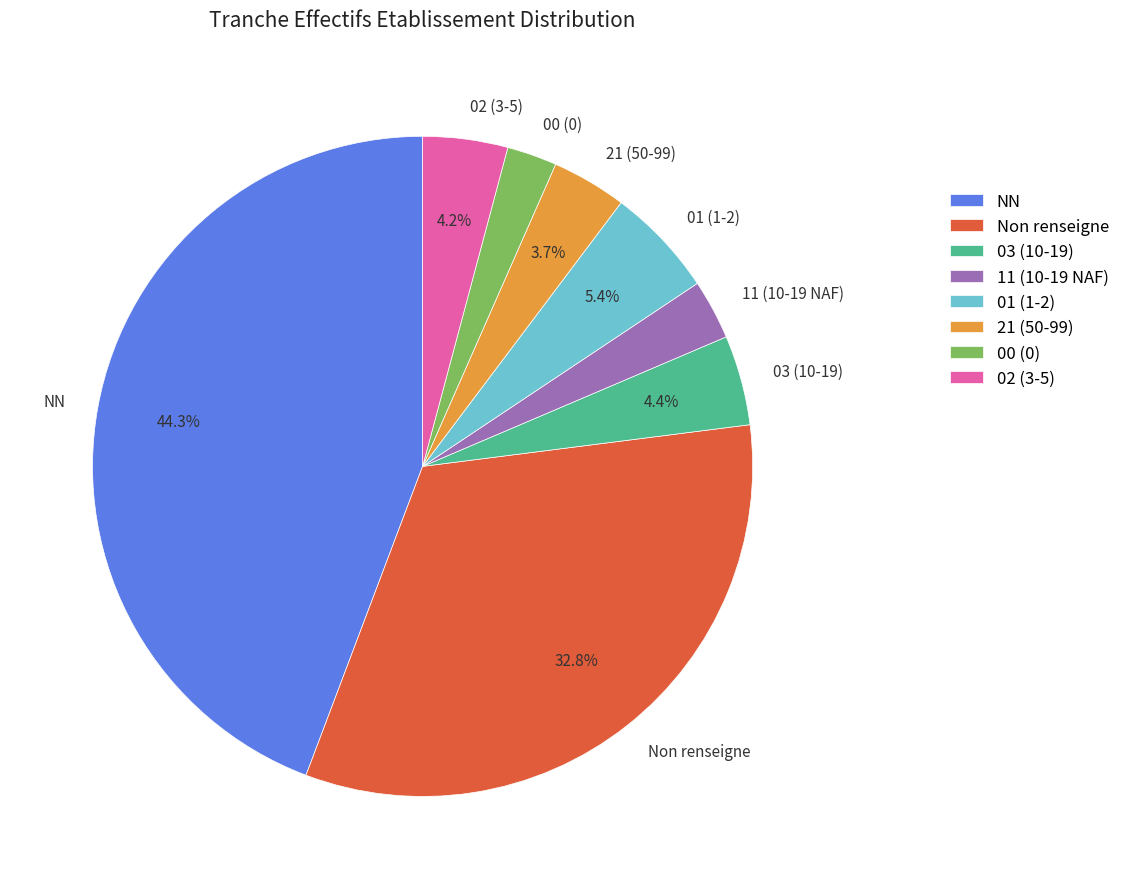

Which slice is the largest?

NN